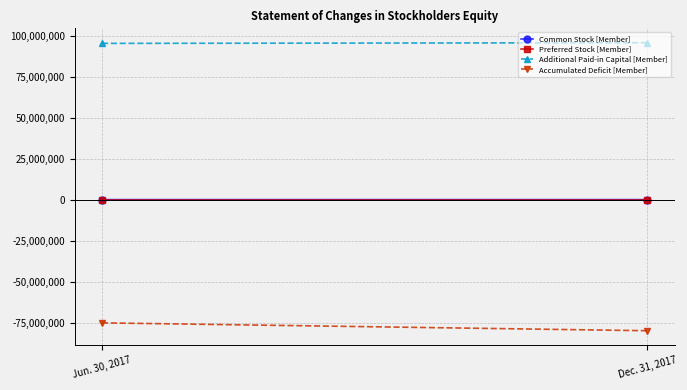

Reading left to right, extract all data points from this chart.

Common Stock [Member]: 63305	63371
Preferred Stock [Member]: 4349	4364
Additional Paid-in Capital [Member]: 95382979	95781779
Accumulated Deficit [Member]: -75128691	-79931140